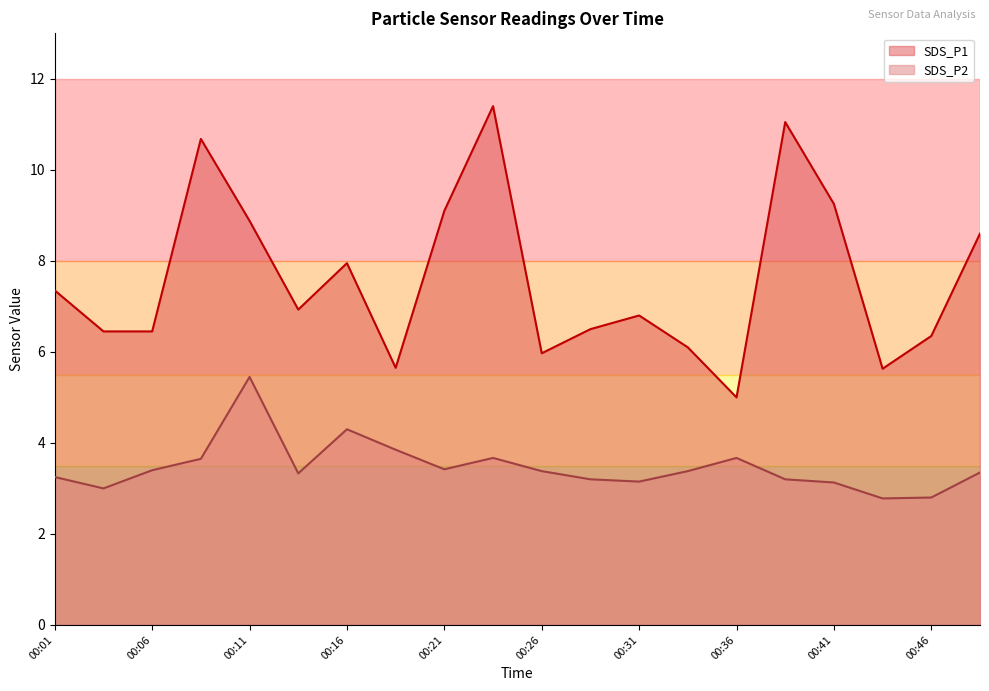

Where is SDS_P2 nearest to the value 4?

00:19